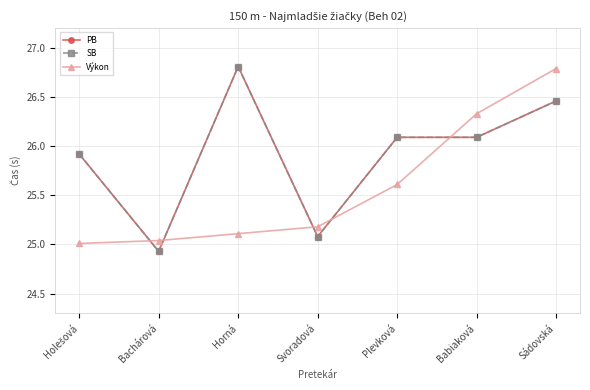

Where is the first local maximum for SB?

Horná